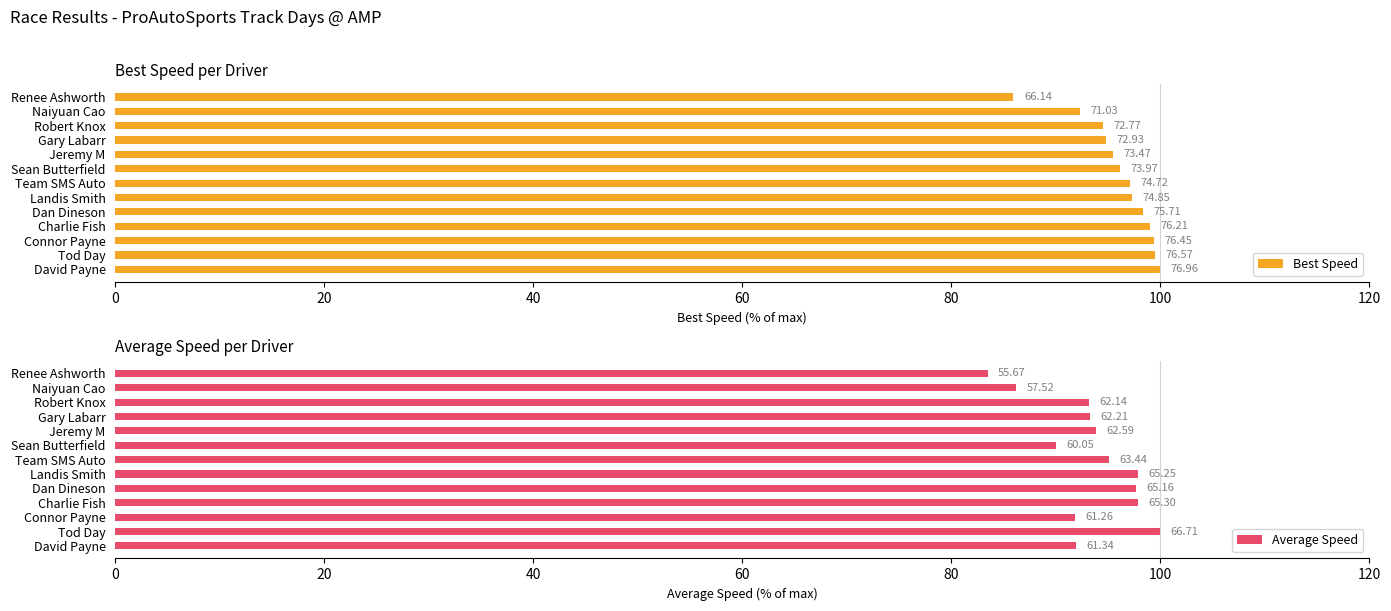

Reading right to left, list all the values displayed in this chart.

Best Speed: 85.9	92.3	94.6	94.8	95.5	96.1	97.1	97.3	98.4	99.0	99.3	99.5	100.0
Average Speed: 83.5	86.2	93.2	93.3	93.8	90.0	95.1	97.8	97.7	97.9	91.8	100.0	91.9